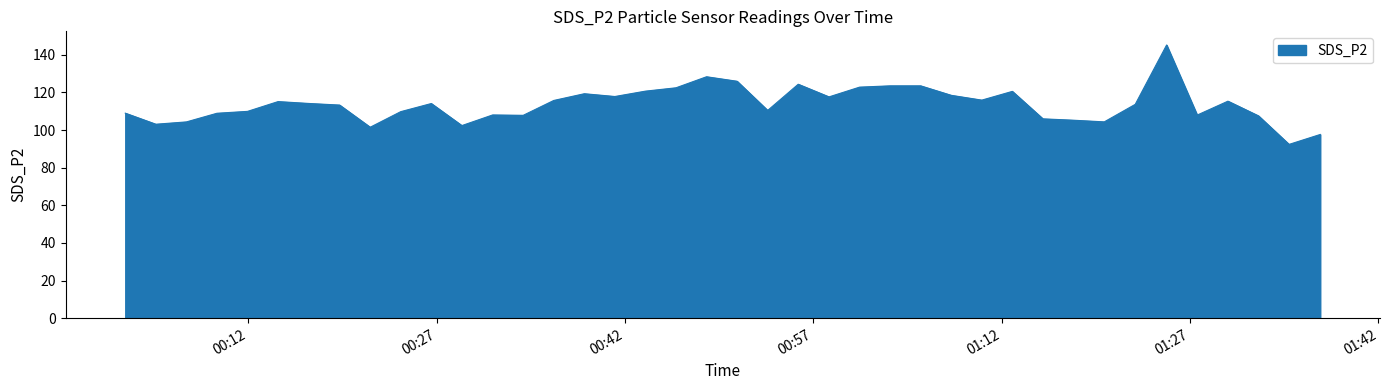

What is the maximum value shown in the chart?

145.2